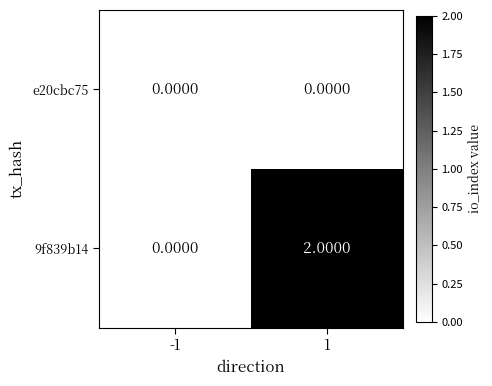

Which series has the widest spread of values?

9f839b14